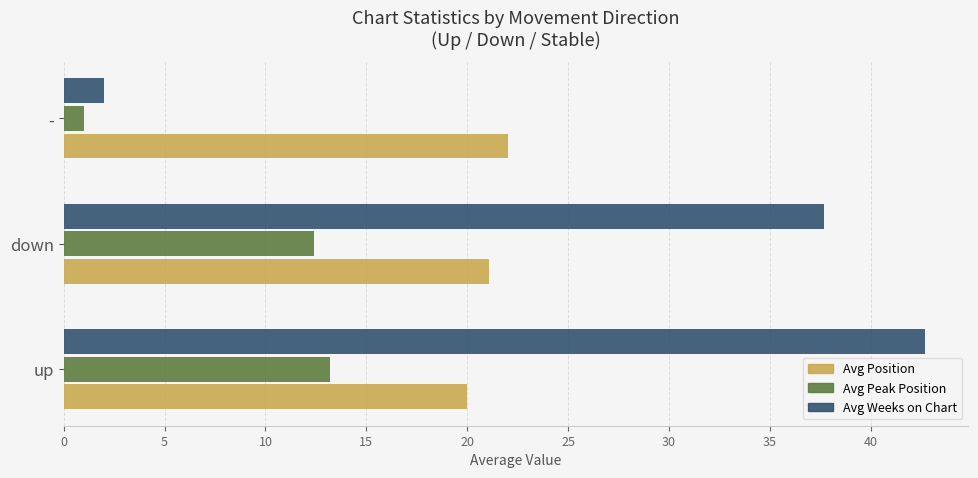

Rank the series by their maximum value, from lowest to highest.

Avg Peak Position, Avg Position, Avg Weeks on Chart